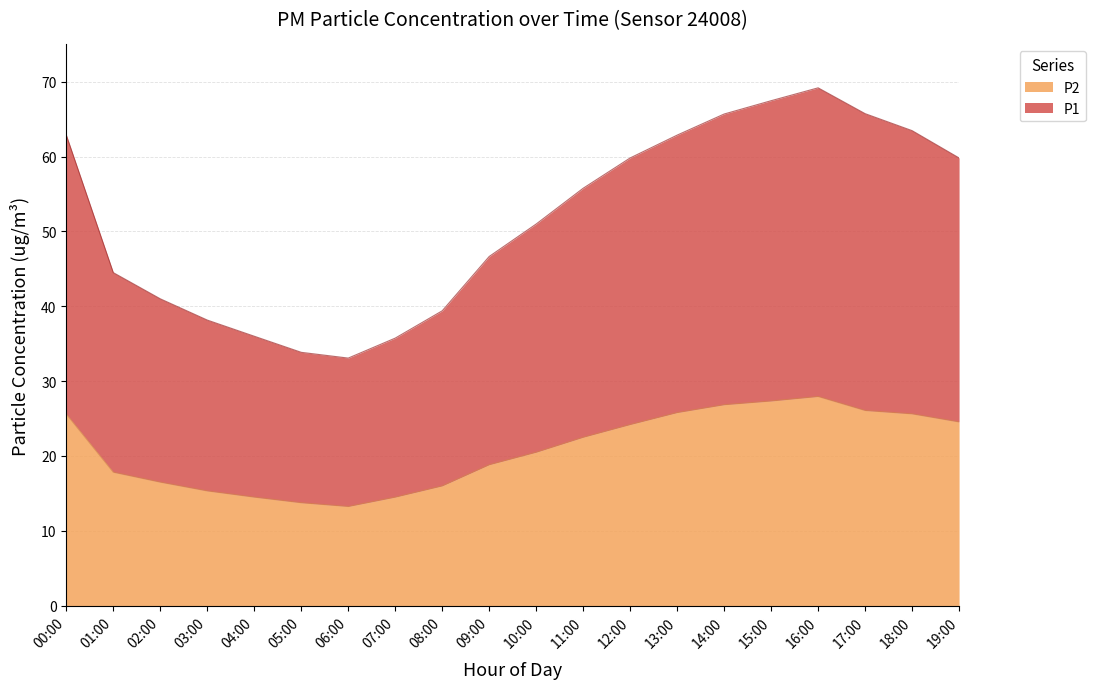

What is the difference between the maximum and minimum values in the P2 series?

14.7